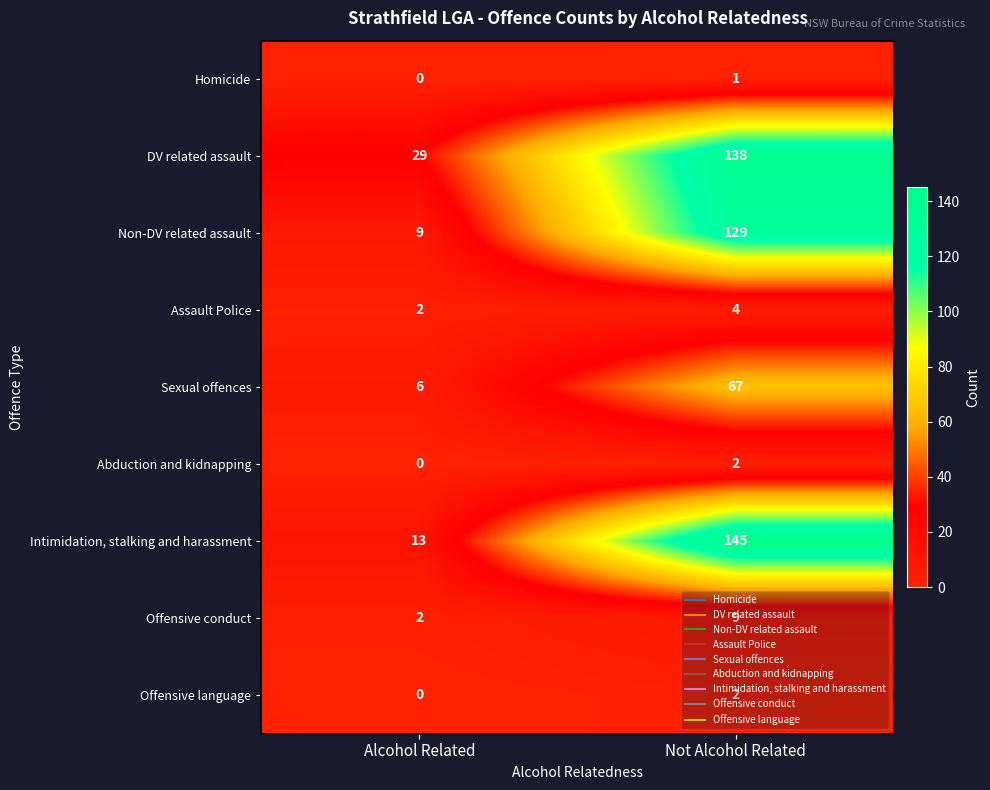

Which category has the highest value across all series?

Not Alcohol Related